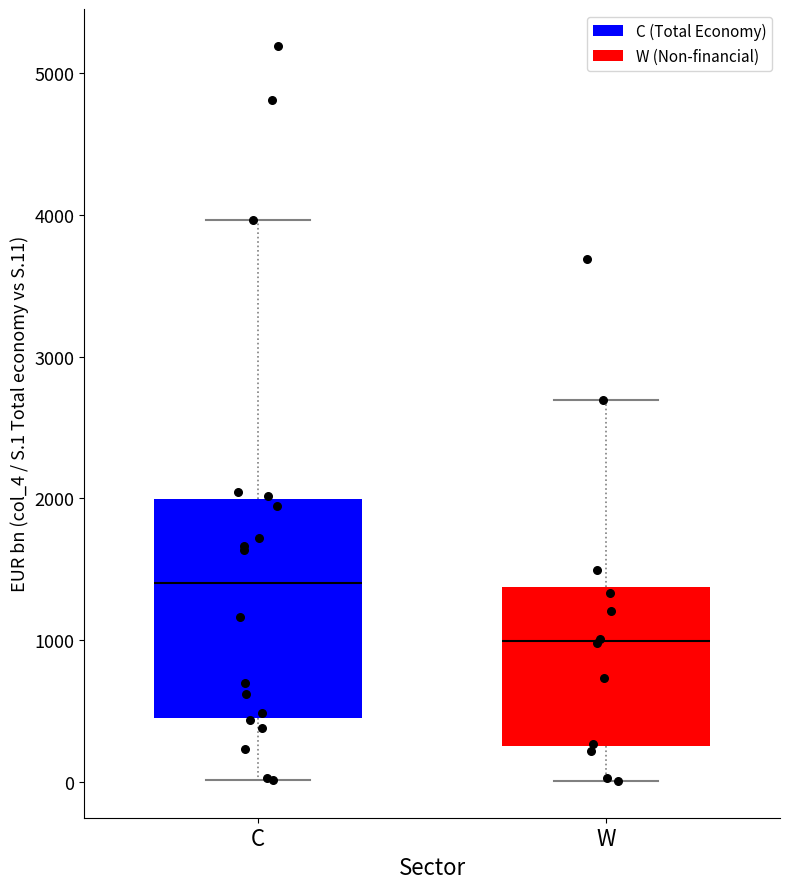

Where is the upper edge of the box for W on the y-axis? The values are not printed on the chart, so give them approximately, as read against the axis.

1400